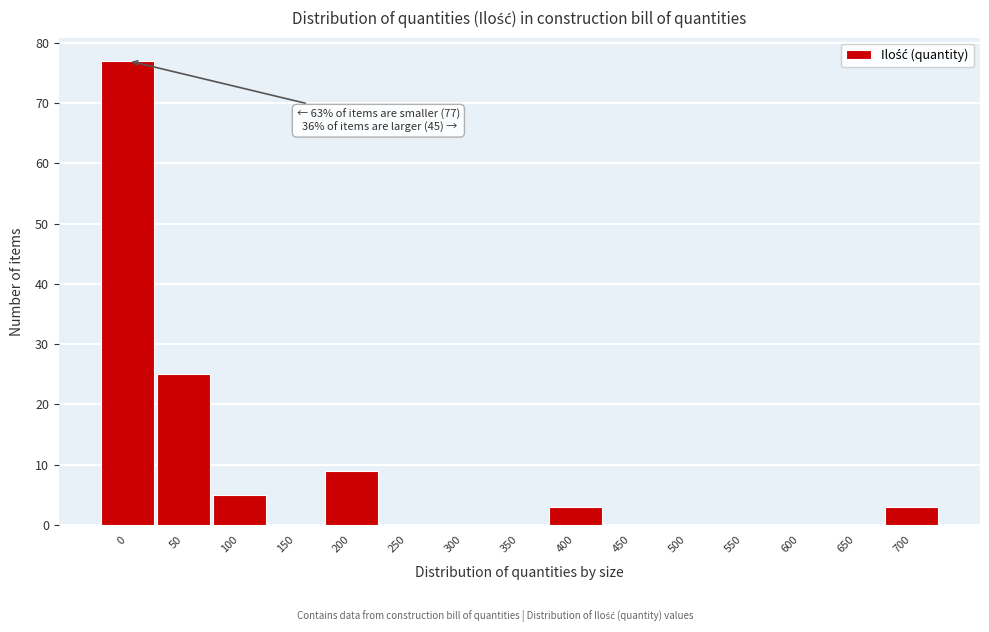

Reading left to right, extract all data points from this chart.

0=77	50=25	100=5	150=0	200=9	250=0	300=0	350=0	400=3	450=0	500=0	550=0	600=0	650=0	700=3